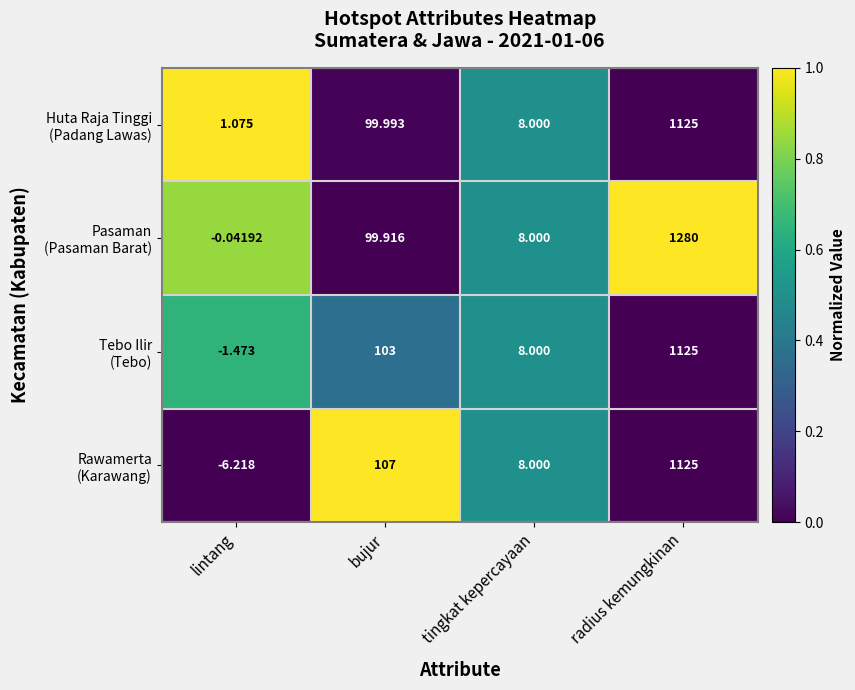

What is the total value across all series at tingkat kepercayaan?

32.0